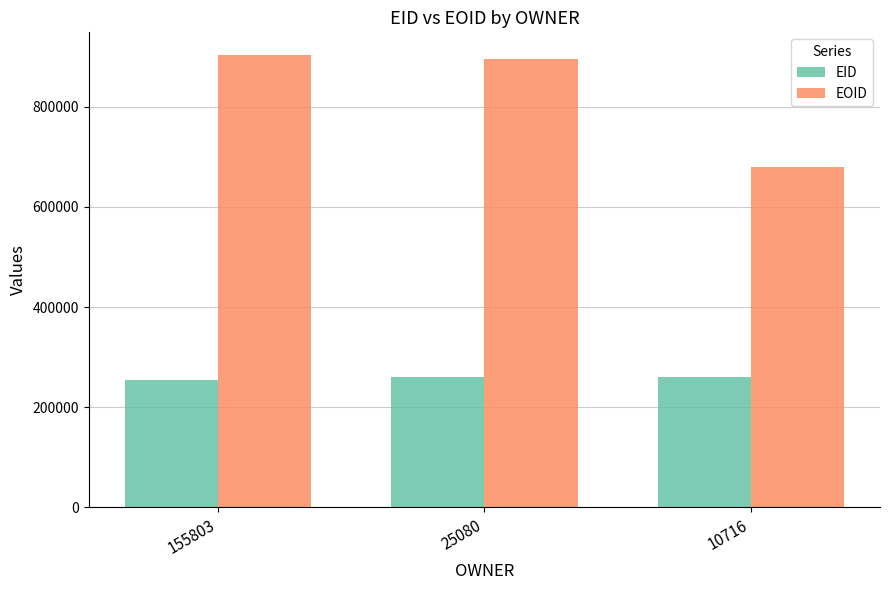

List the series in order of their peak value, highest first.

EOID, EID